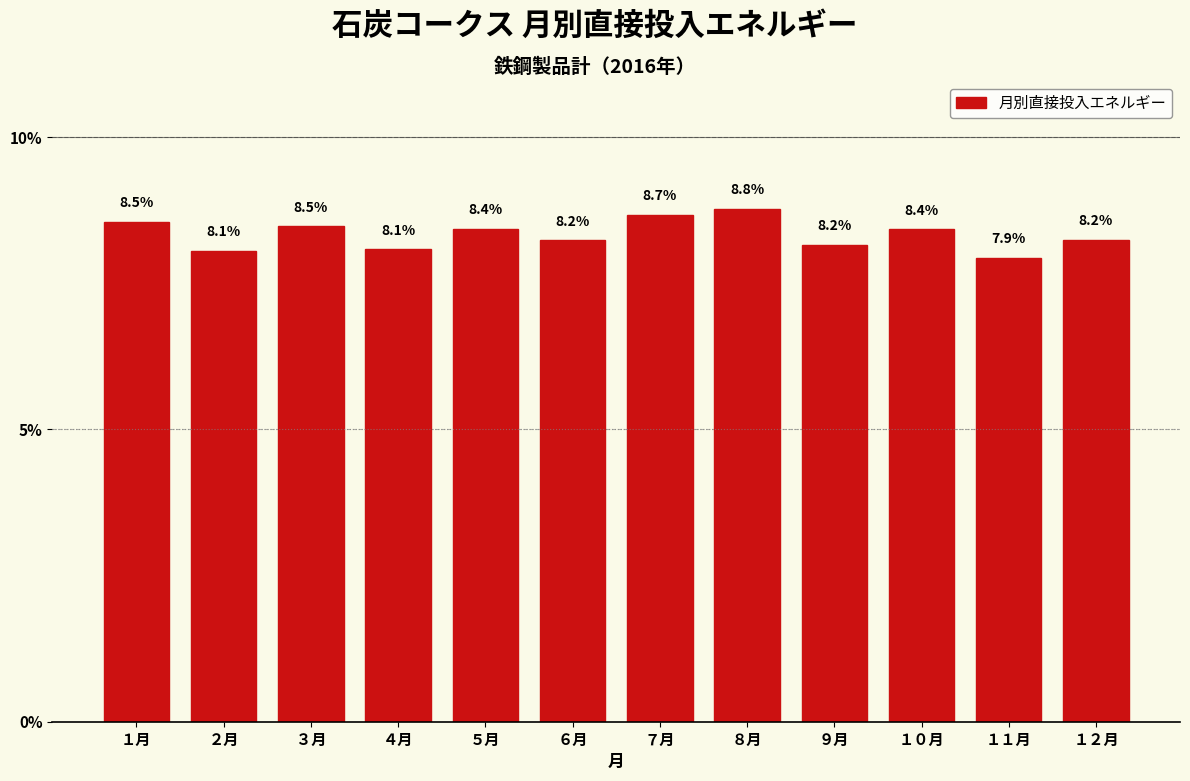

Reading left to right, list all the values displayed in this chart.

１月=8.5	２月=8.1	３月=8.5	４月=8.1	５月=8.4	６月=8.2	７月=8.7	８月=8.8	９月=8.2	１０月=8.4	１１月=7.9	１２月=8.2